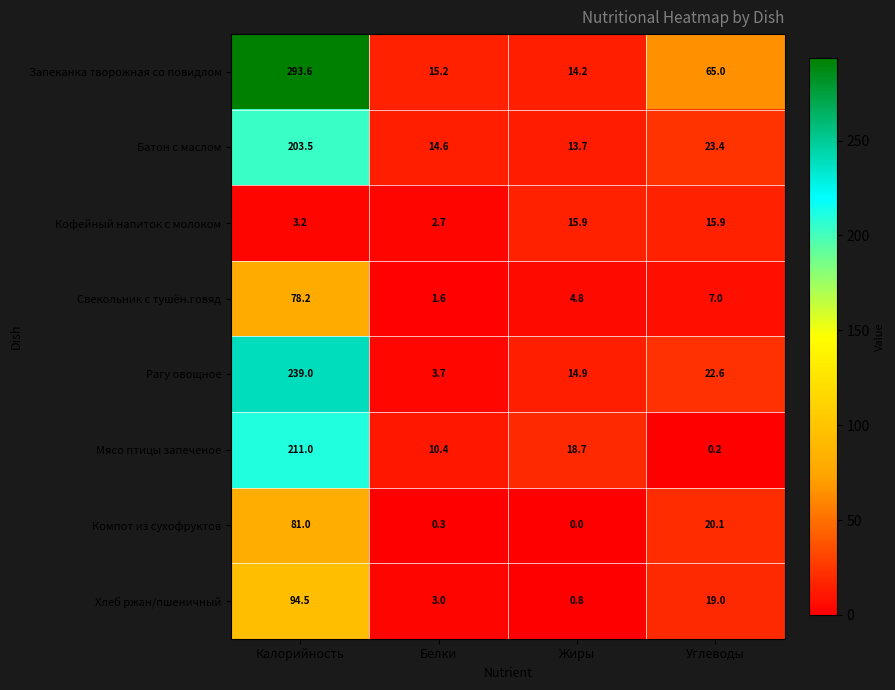

At Углеводы, list the series in order from smallest to largest.

Мясо птицы запеченое, Свекольник с тушён.говяд, Кофейный напиток с молоком, Хлеб ржан/пшеничный, Компот из сухофруктов, Рагу овощное, Батон с маслом, Запеканка творожная со повидлом